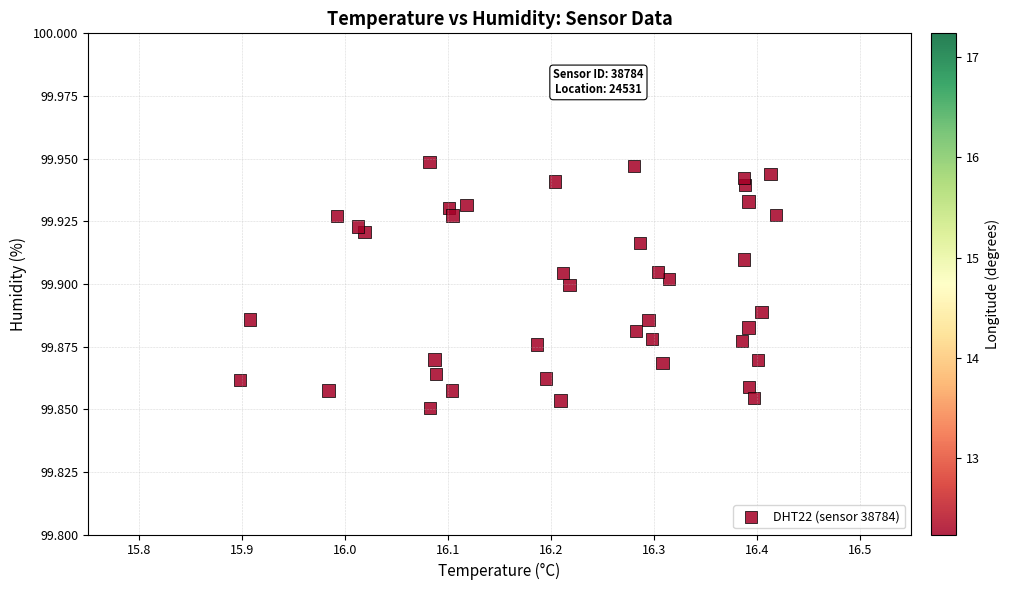

Count the number of points in this scatter plot.

40